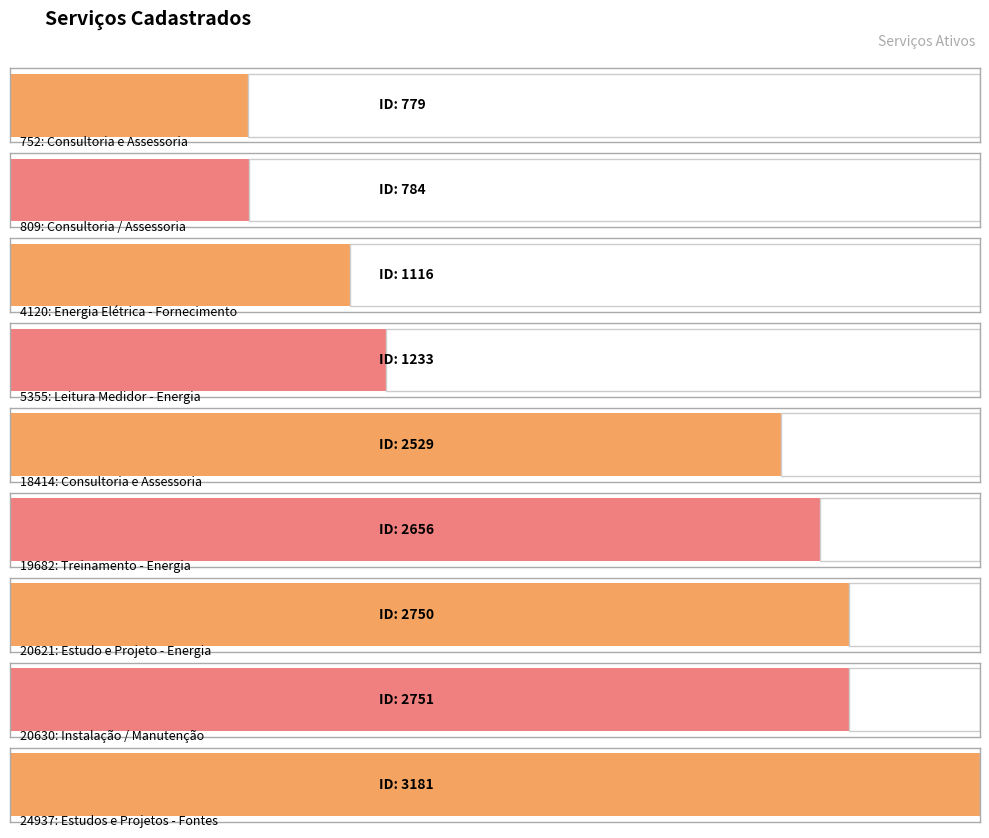

List the labels in order of value, smallest first.

752: Consultoria e Assessoria, 809: Consultoria / Assessoria, 4120: Energia Elétrica - Fornecimento, 5355: Leitura Medidor - Energia, 18414: Consultoria e Assessoria, 19682: Treinamento - Energia, 20621: Estudo e Projeto - Energia, 20630: Instalação / Manutenção, 24937: Estudos e Projetos - Fontes